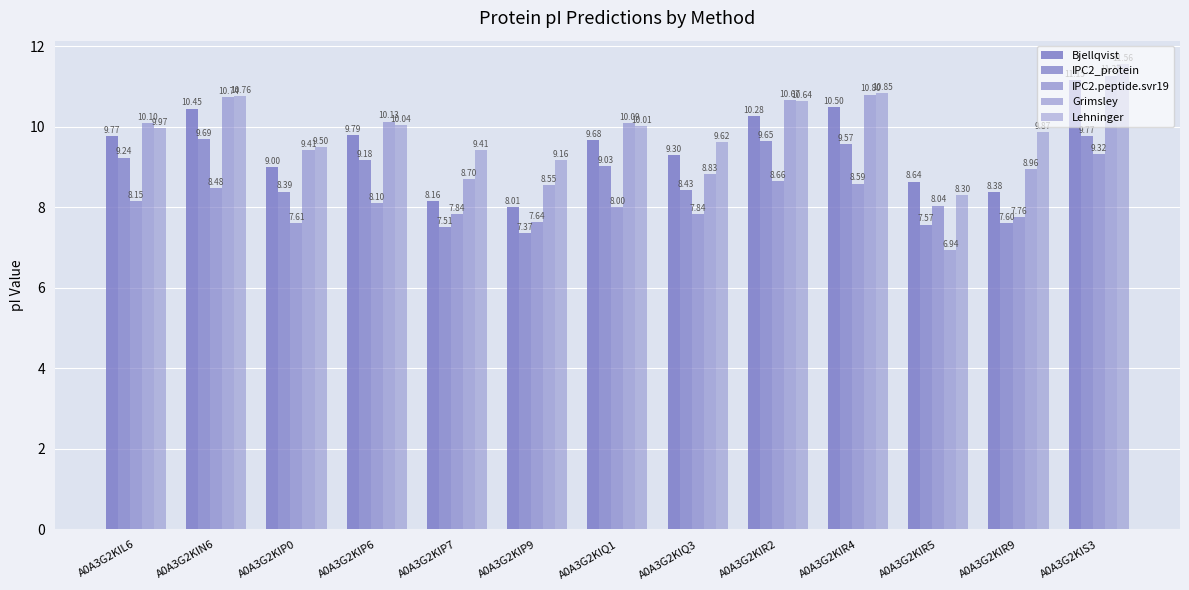

What is the difference between the IPC2_protein values at A0A3G2KIQ3 and A0A3G2KIP6?

0.7